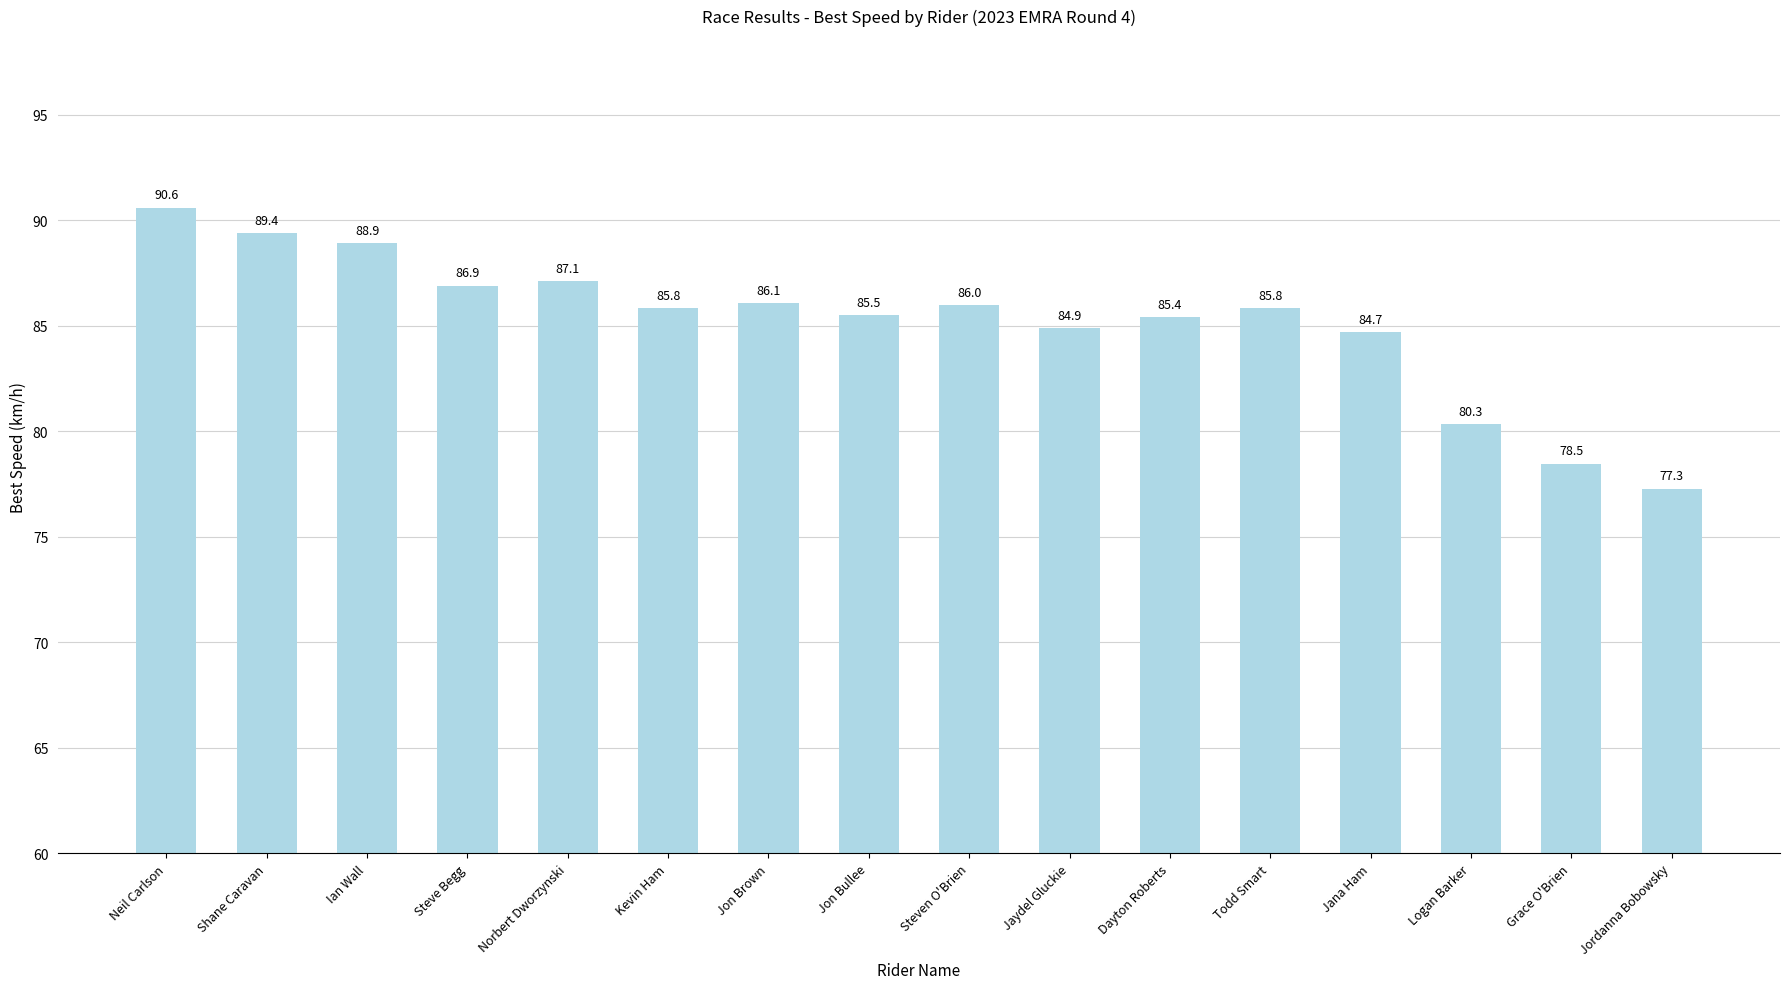

Between Kevin Ham and Logan Barker, which is larger?

Kevin Ham